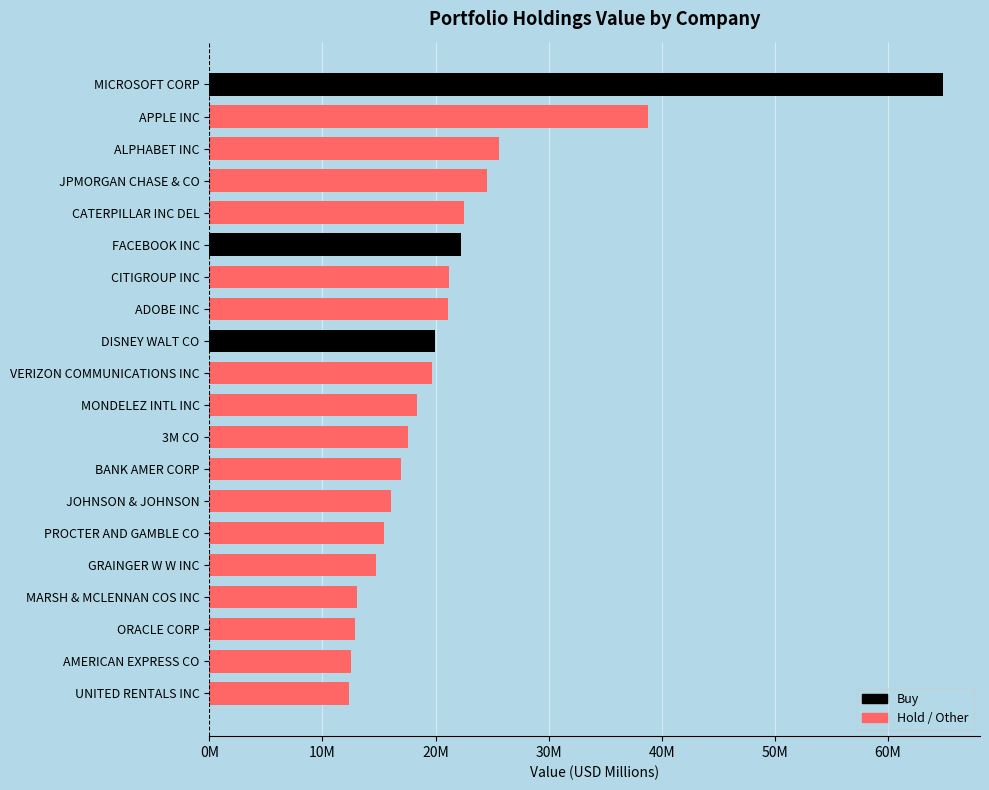

Which label corresponds to the largest value in the chart?

MICROSOFT CORP